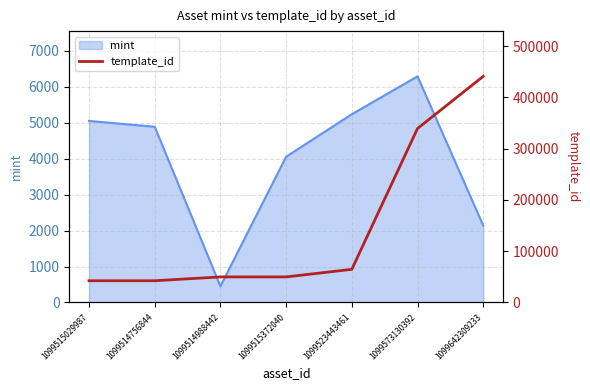

What is the approximate value at 1099642309233, to the nearest 10?

440890